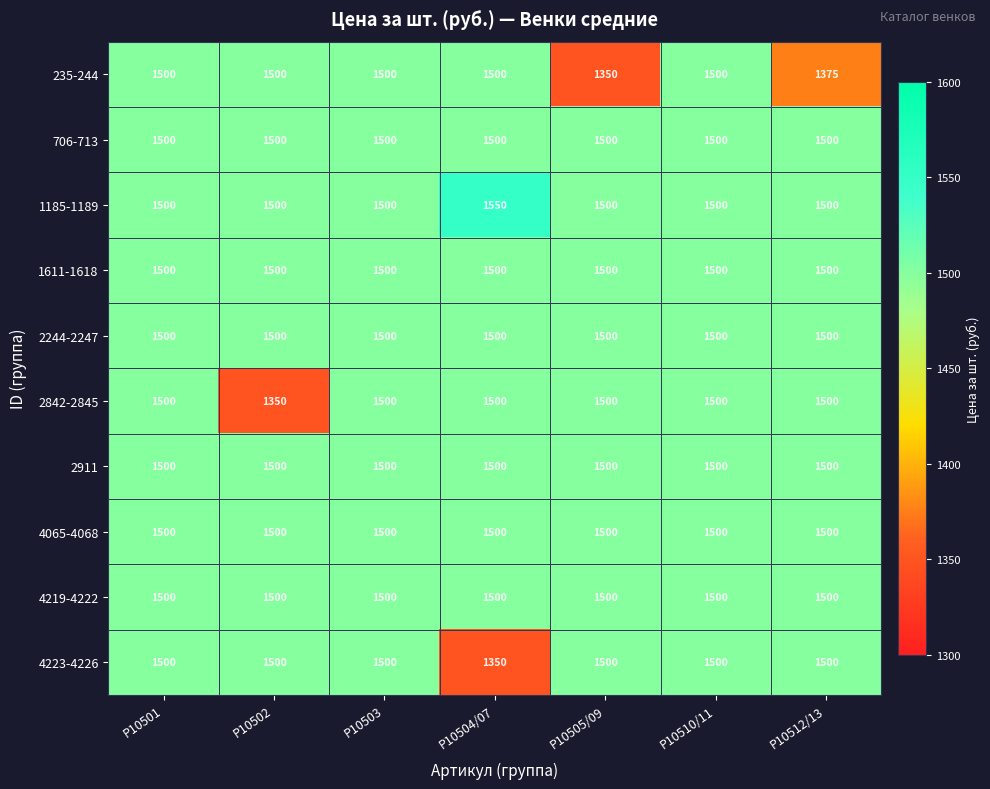

What is the average value of the 235-244 series?

1461